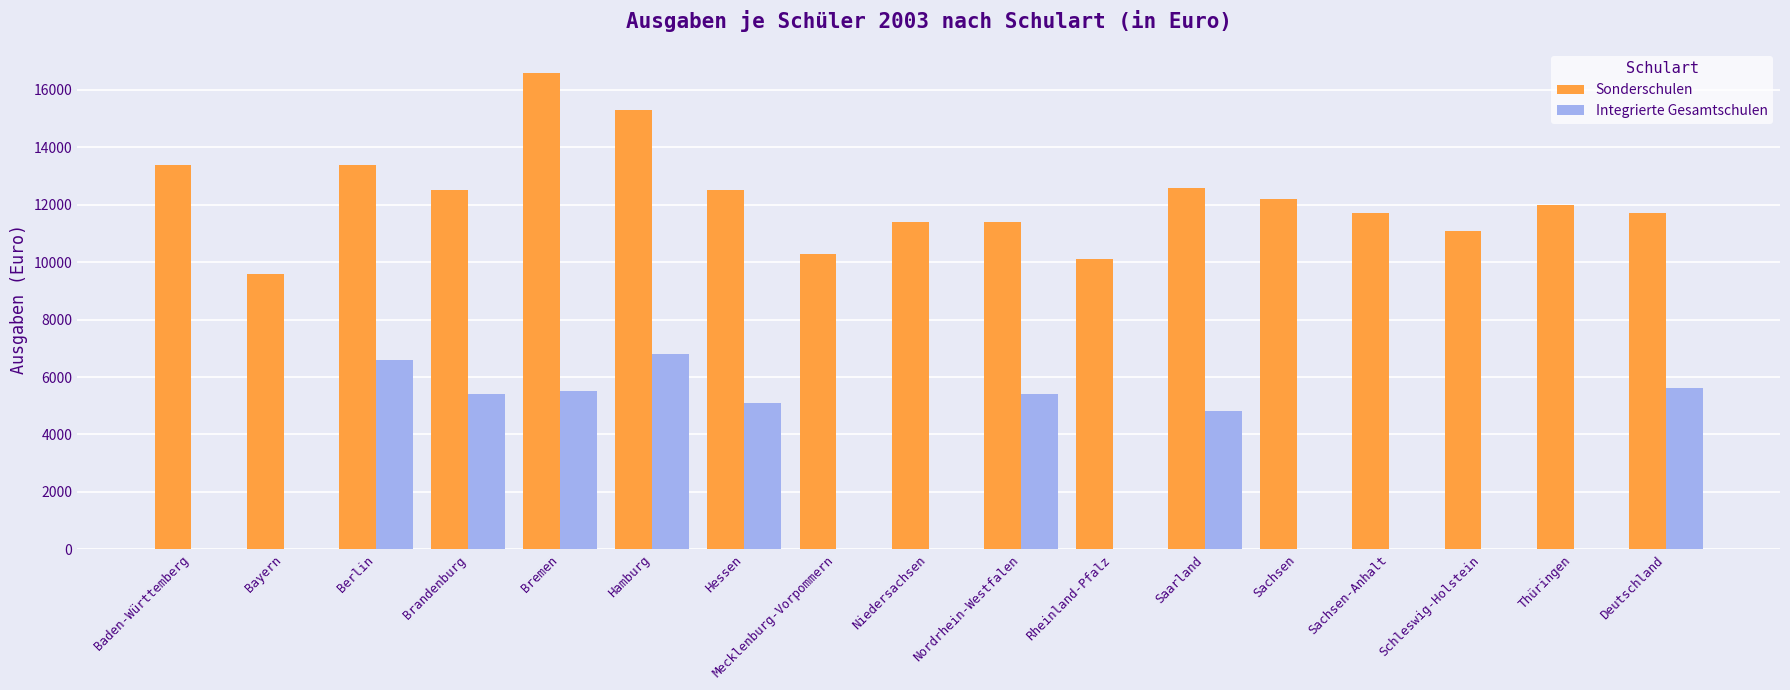

Reading right to left, list all the values displayed in this chart.

Sonderschulen: Deutschland=11700	Thüringen=12000	Schleswig-Holstein=11100	Sachsen-Anhalt=11700	Sachsen=12200	Saarland=12600	Rheinland-Pfalz=10100	Nordrhein-Westfalen=11400	Niedersachsen=11400	Mecklenburg-Vorpommern=10300	Hessen=12500	Hamburg=15300	Bremen=16600	Brandenburg=12500	Berlin=13400	Bayern=9600	Baden-Württemberg=13400
Integrierte Gesamtschulen: Deutschland=5600	Thüringen=0	Schleswig-Holstein=0	Sachsen-Anhalt=0	Sachsen=0	Saarland=4800	Rheinland-Pfalz=0	Nordrhein-Westfalen=5400	Niedersachsen=0	Mecklenburg-Vorpommern=0	Hessen=5100	Hamburg=6800	Bremen=5500	Brandenburg=5400	Berlin=6600	Bayern=0	Baden-Württemberg=0